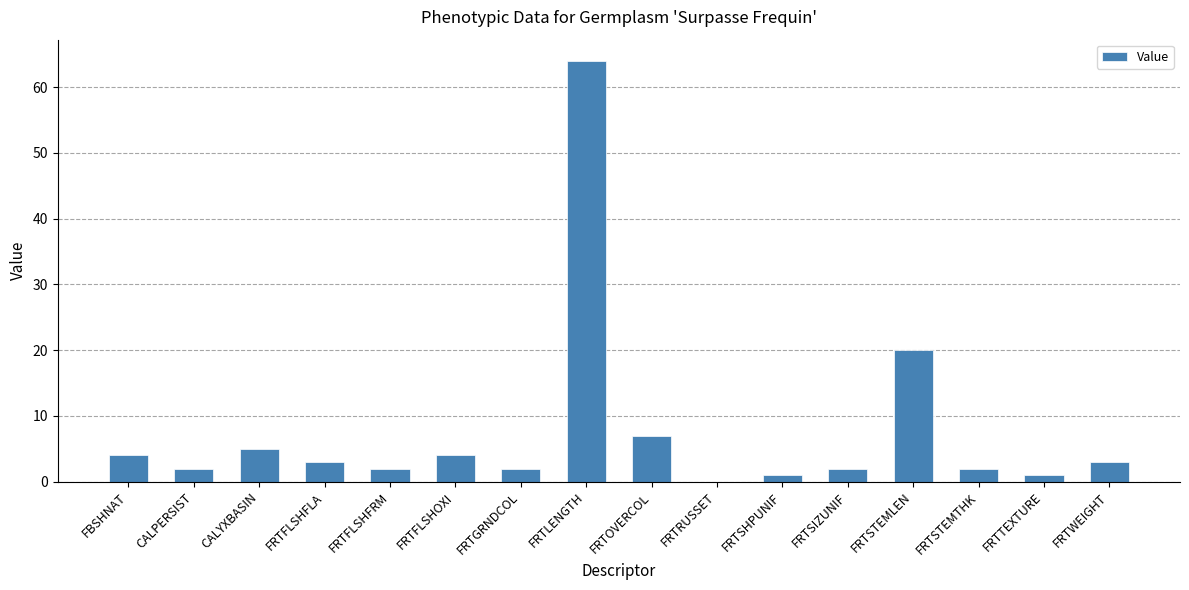

Read the value at FBSHNAT.

4